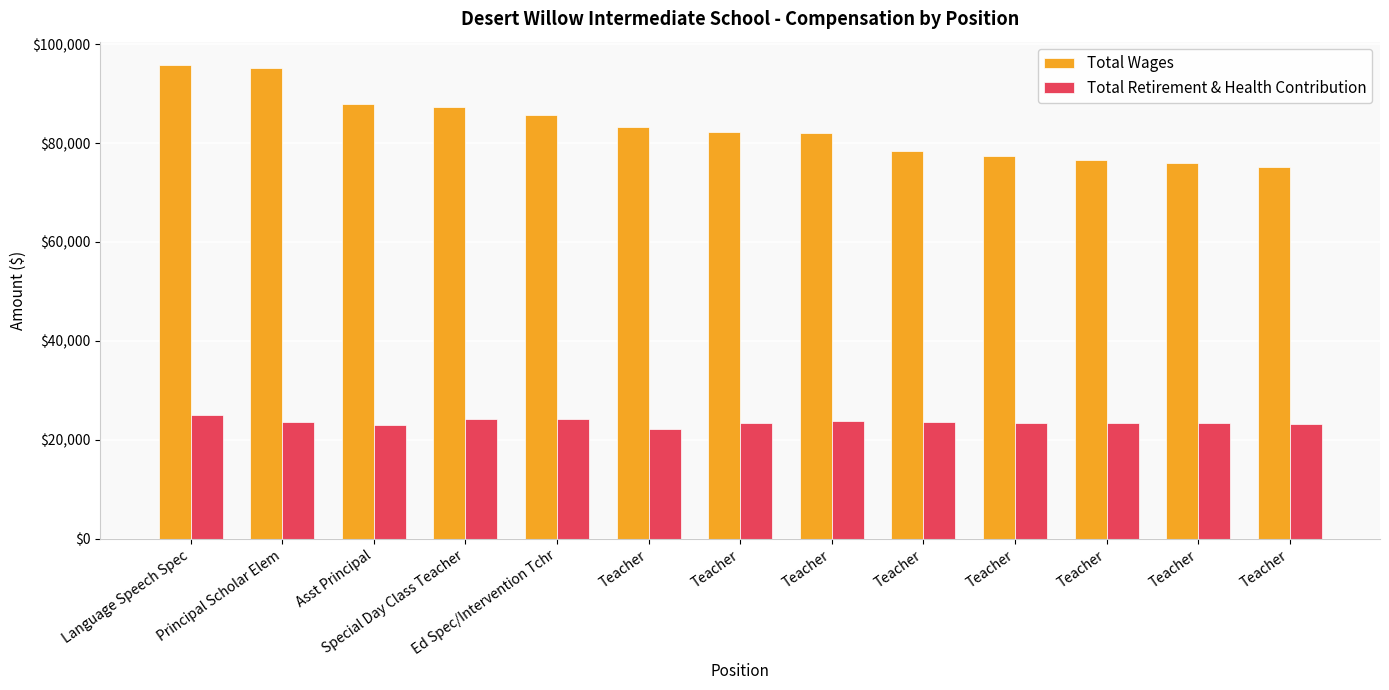

Reading left to right, list all the values displayed in this chart.

Total Wages: Language Speech Spec=95707	Principal Scholar Elem=95104	Asst Principal=87973	Special Day Class Teacher=87297	Ed Spec/Intervention Tchr=85682	Teacher=83212	Teacher=82295	Teacher=82021	Teacher=78313	Teacher=77296	Teacher=76538	Teacher=75971	Teacher=75062
Total Retirement & Health Contribution: Language Speech Spec=24994	Principal Scholar Elem=23599	Asst Principal=23011	Special Day Class Teacher=24300	Ed Spec/Intervention Tchr=24167	Teacher=22187	Teacher=23500	Teacher=23865	Teacher=23559	Teacher=23475	Teacher=23412	Teacher=23366	Teacher=23291